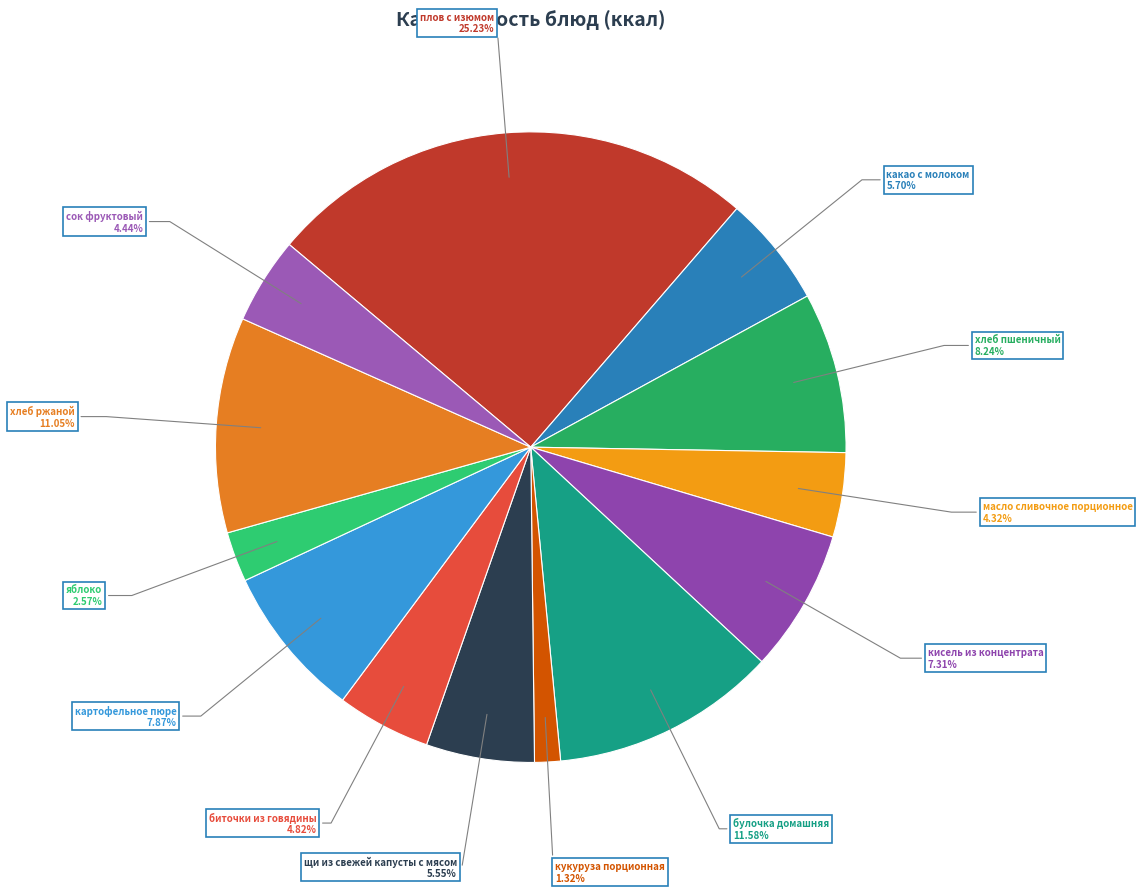

Is there a majority slice in this chart?

No